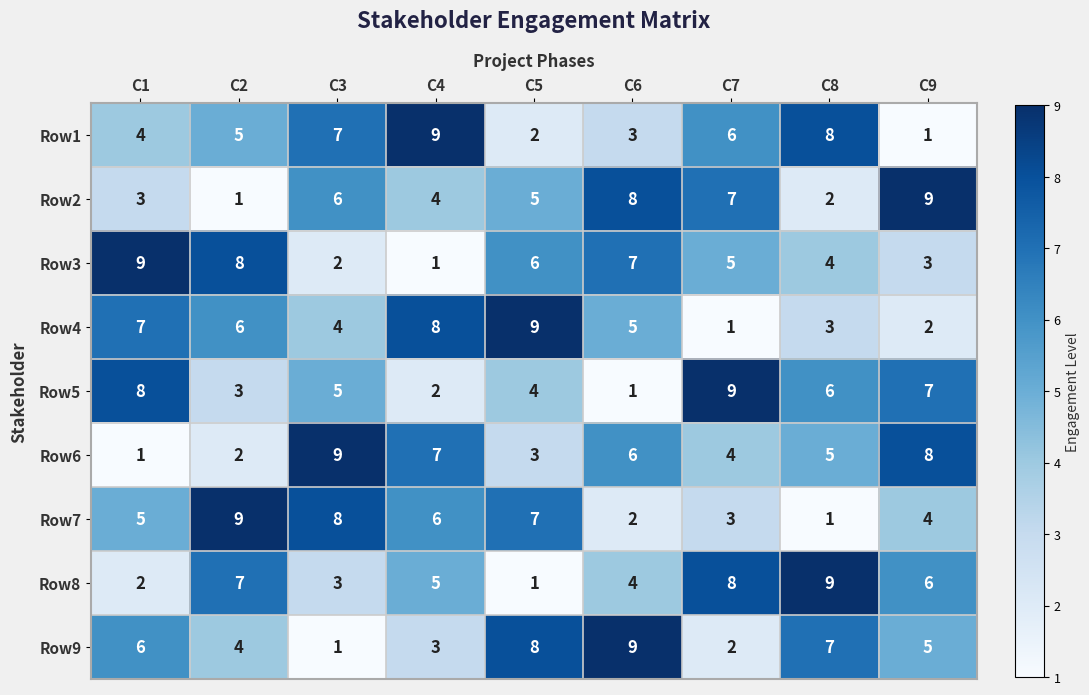

What is the difference between the maximum and minimum values in the Row8 series?

8